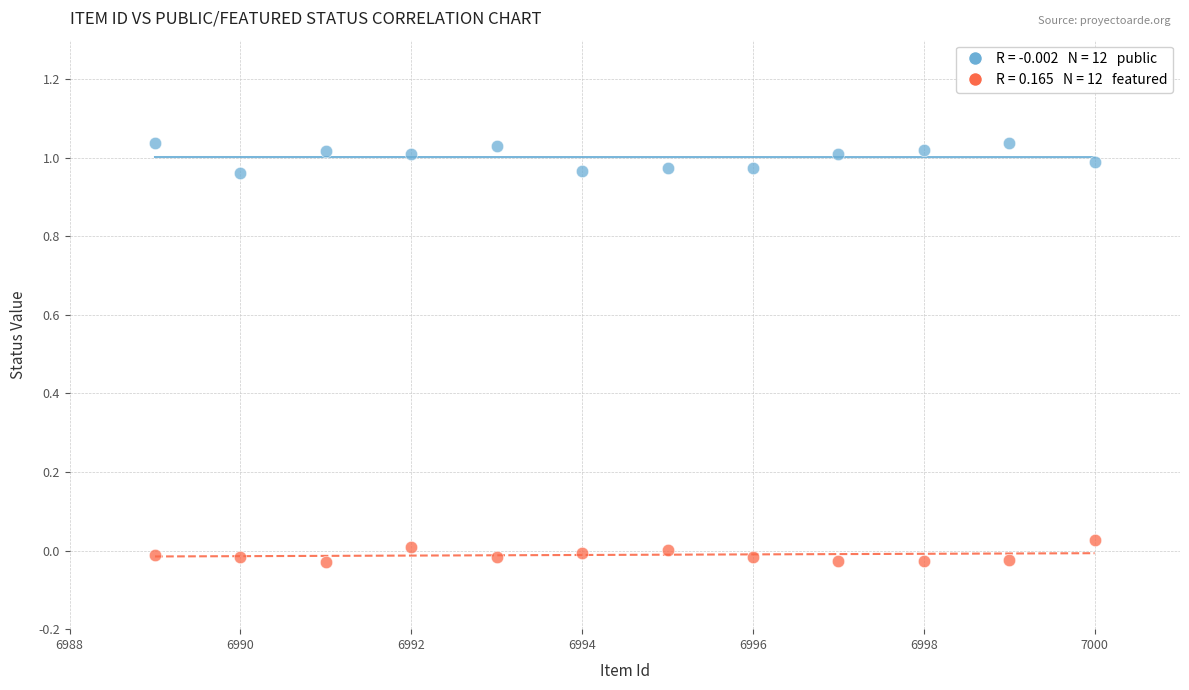

Across all data points, what is the range of X values (max minus min)?

11.0